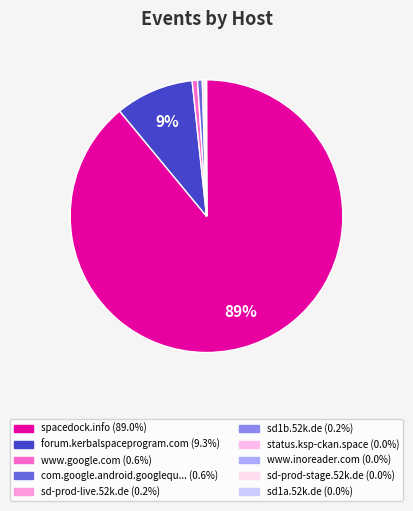

Which slice is the largest?

spacedock.info